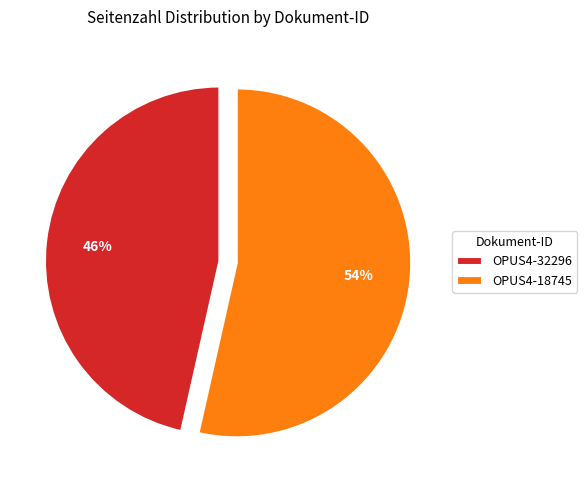

Rank the categories by value from highest to lowest.

OPUS4-18745, OPUS4-32296